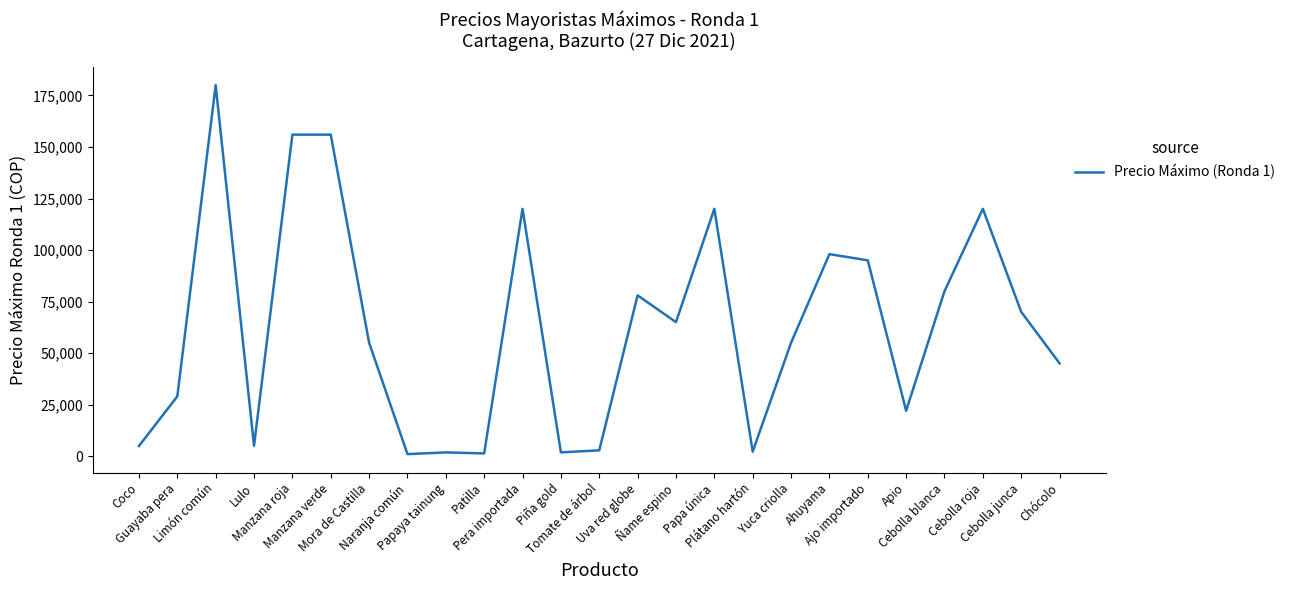

What is the maximum value shown in the chart?

180000